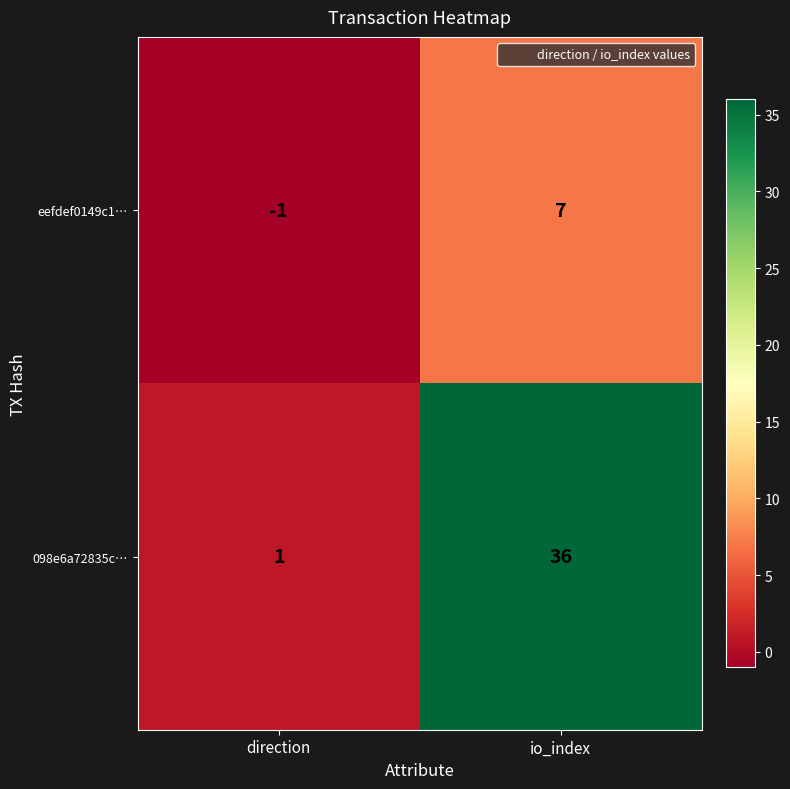

Reading right to left, extract all data points from this chart.

eefdef0149c1…: io_index=7	direction=-1
098e6a72835c…: io_index=36	direction=1